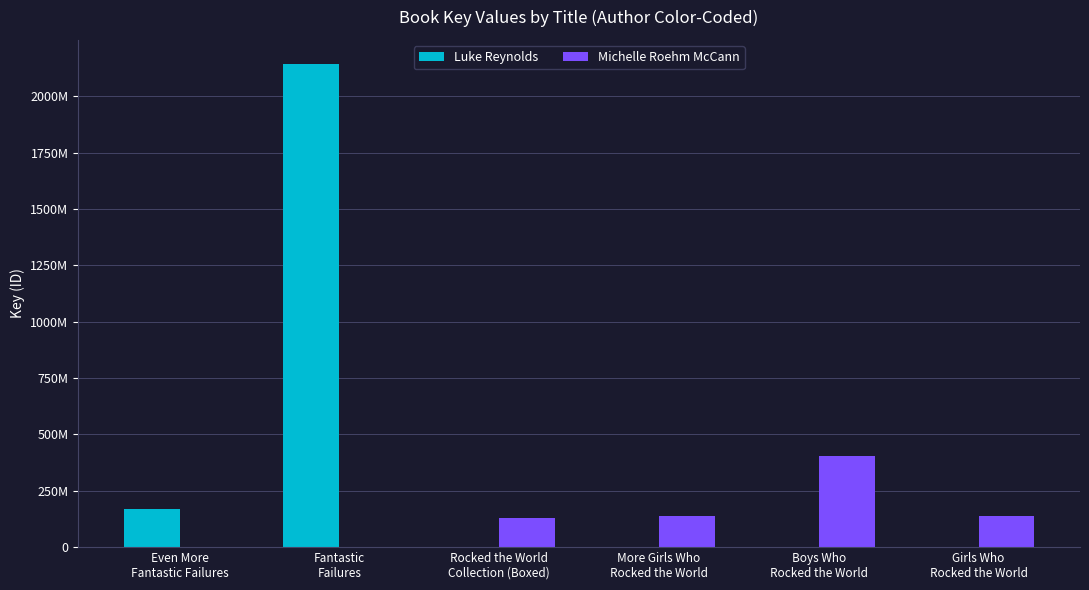

What is the sum of all Luke Reynolds values?

2309467273